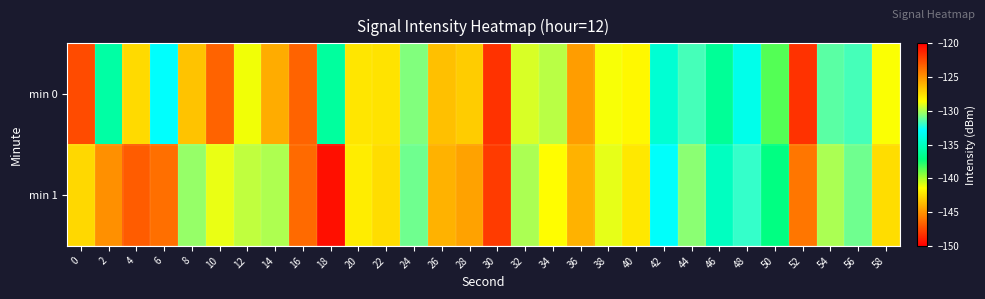

What is the total value across all series at 18?

-285.5